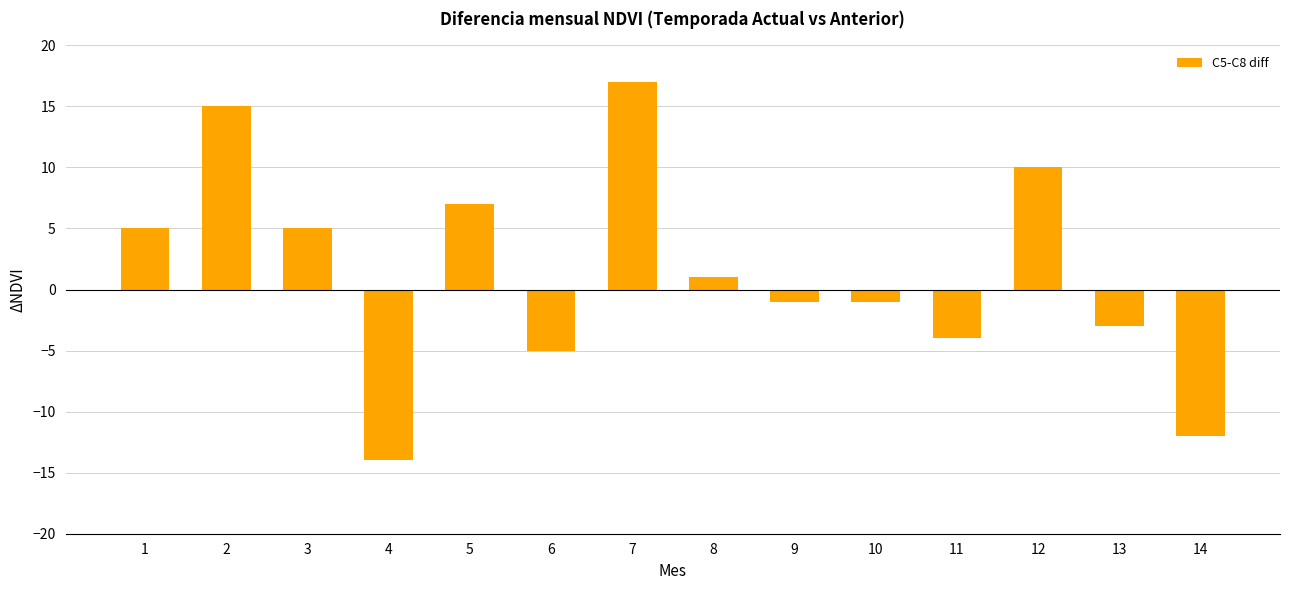

What is the sum of all values?

20